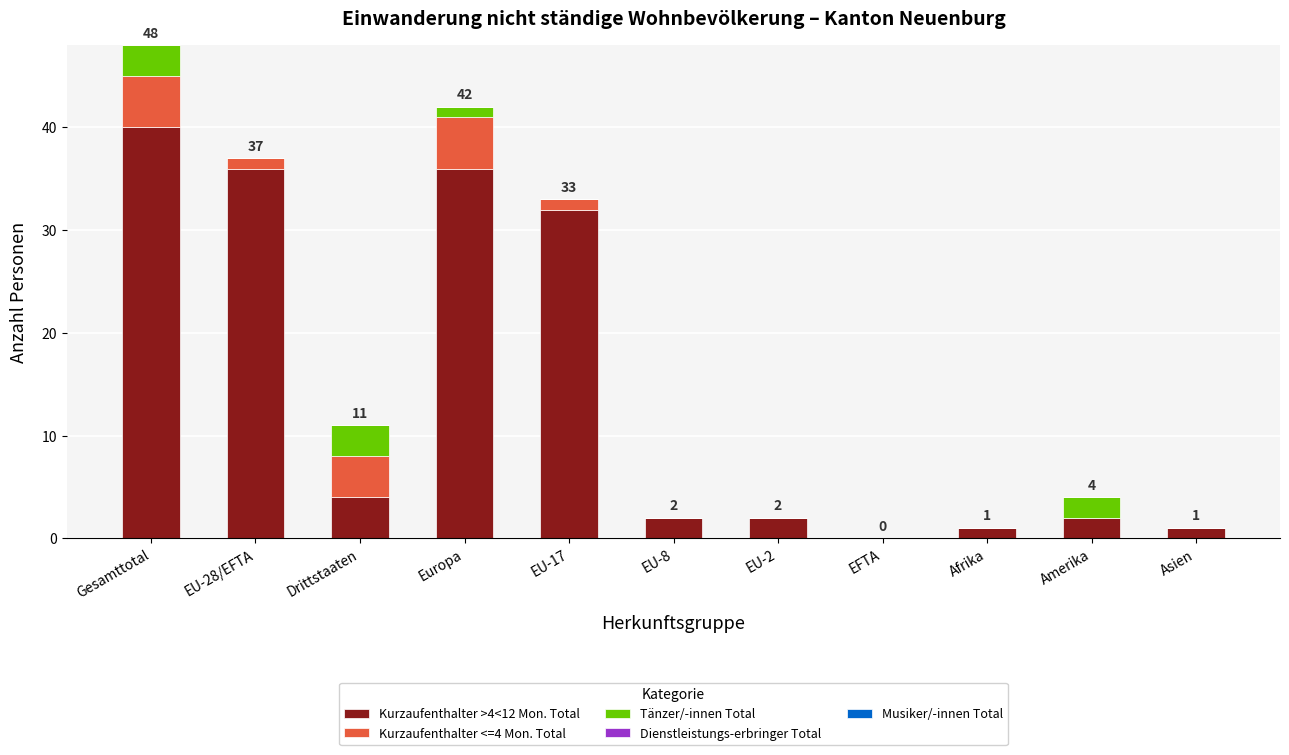

Which category has the highest value in the Kurzaufenthalter >4<12 Mon. Total series?

Gesamttotal